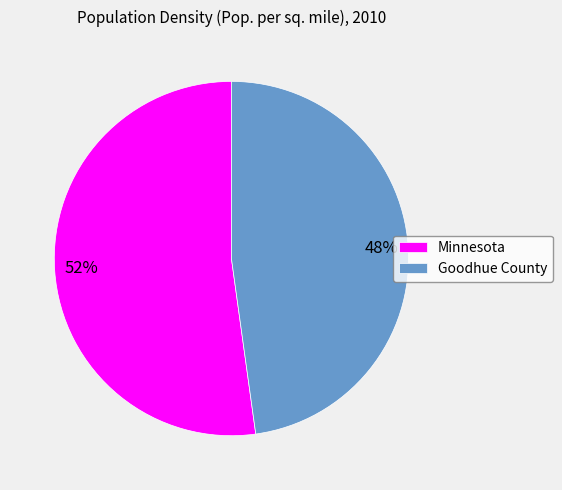

What percentage is the Goodhue County slice, to the nearest percent?

48%